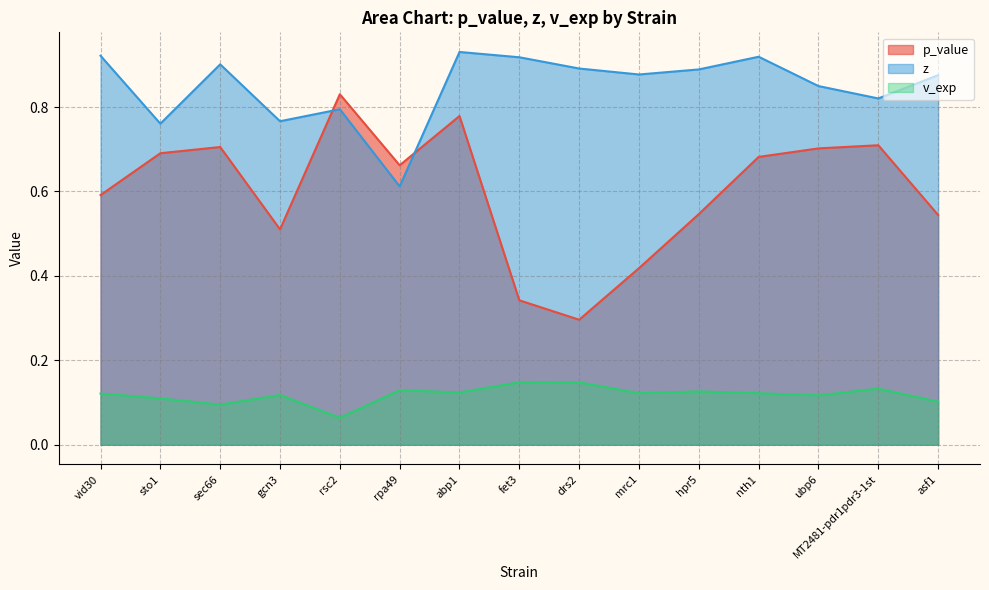

True or false: z has more than 2 points higher than both neighbors.

True